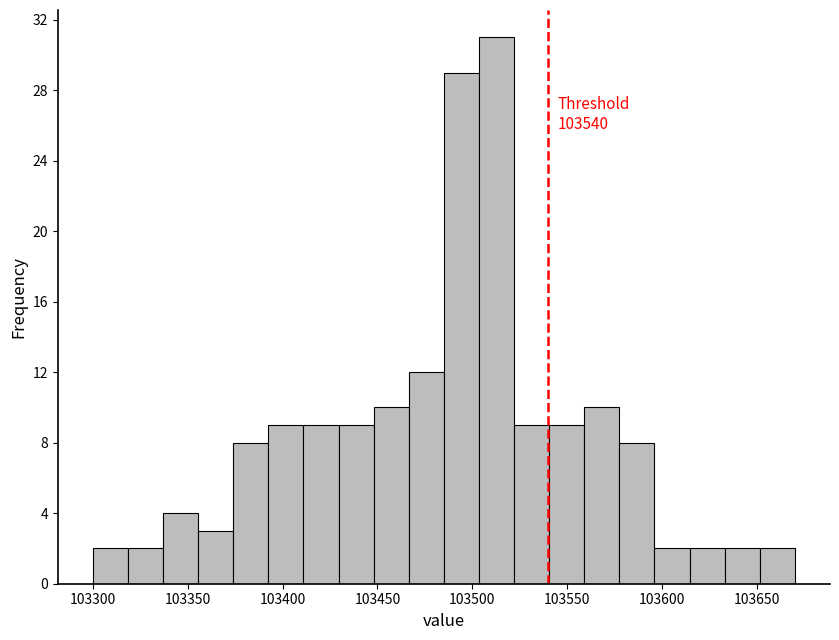

Around what value on the x-axis is the tallest bar? Give the approximate position of its centre, as read against the axis.

103515